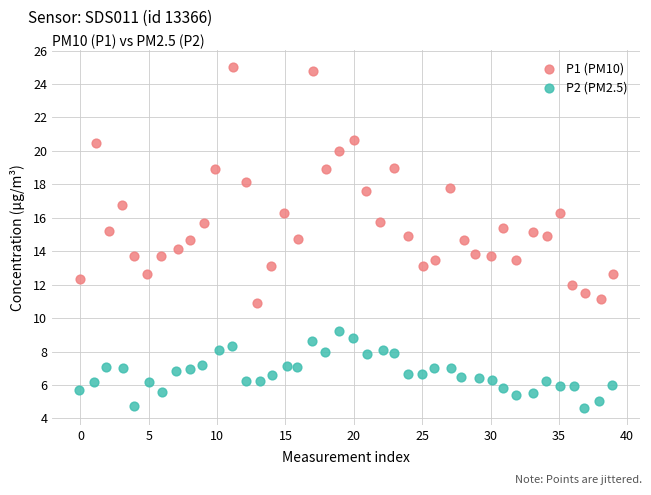

Which series contains the highest Y value?

P1 (PM10)